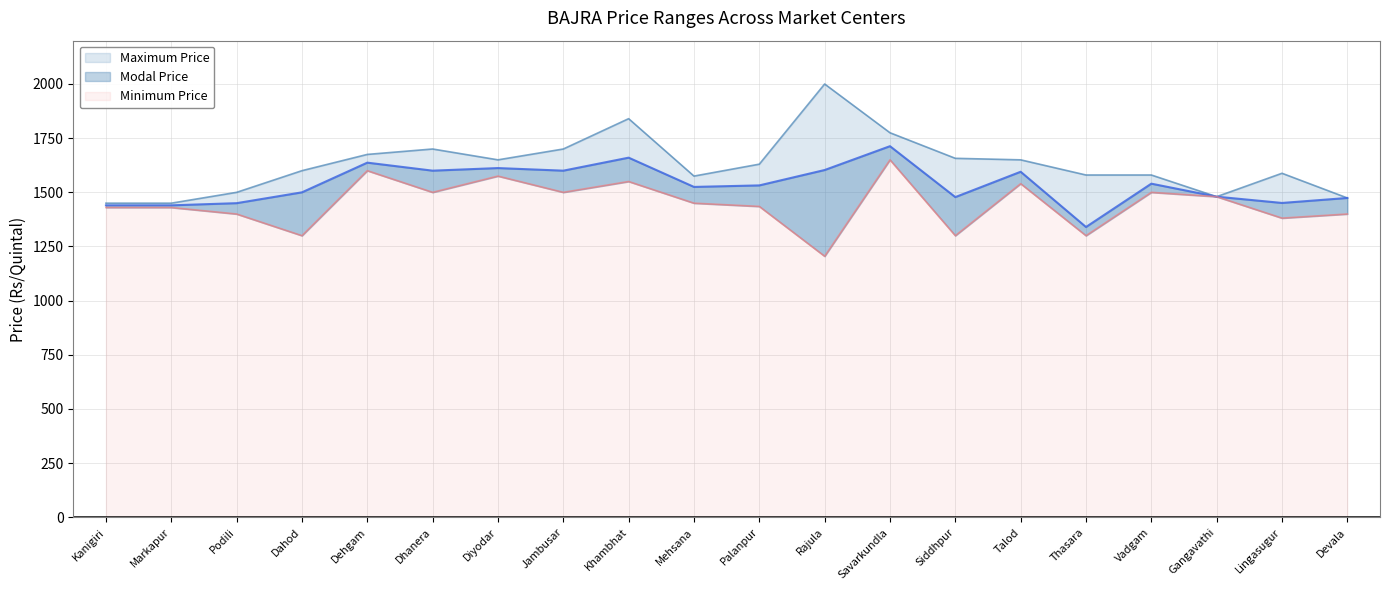

Rank the series by their average value, from lowest to highest.

Minimum Price, Modal Price, Maximum Price